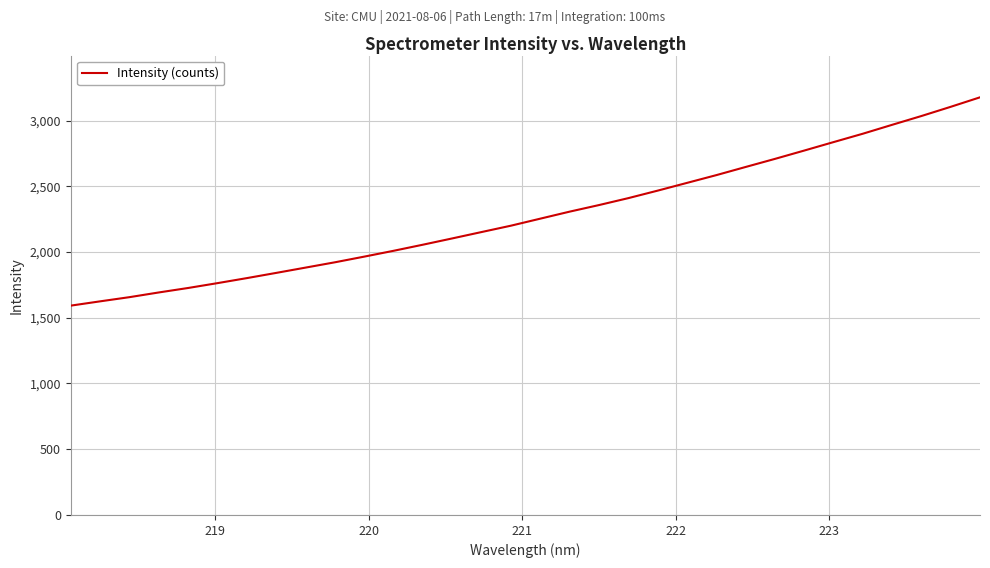

Reading left to right, transcribe all the data shown in this chart.

1592.1	1624.7	1656.5	1692.4	1726.4	1763.3	1801.5	1841.1	1881.4	1921.8	1964.9	2009.3	2055.6	2103.4	2152.0	2200.2	2253.7	2306.9	2356.9	2409.6	2466.6	2525.5	2584.5	2646.5	2708.0	2771.4	2835.7	2899.5	2967.2	3034.1	3104.1	3176.3